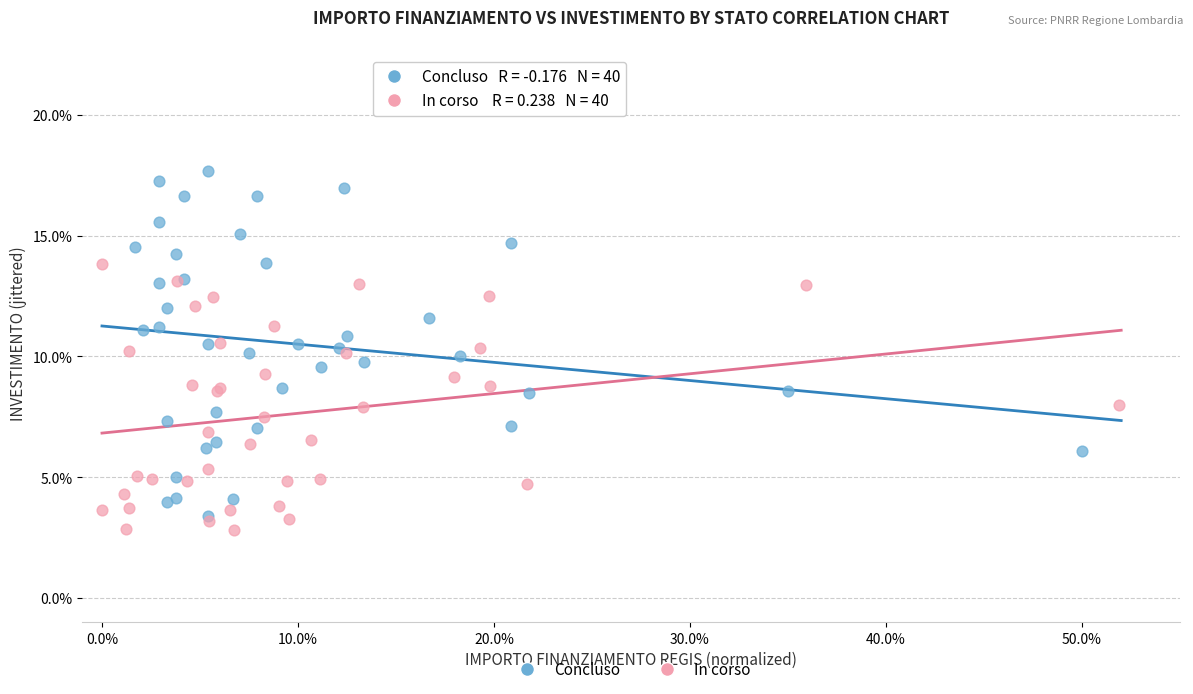

What are all the series names shown in the legend?

Concluso, In corso